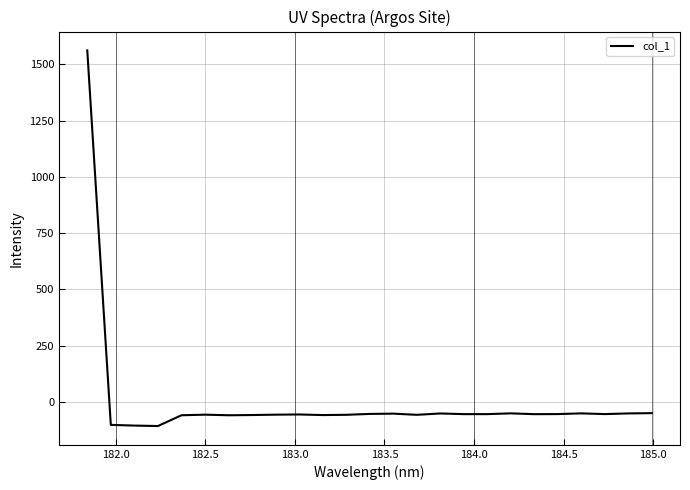

What is the difference between the maximum and minimum values?

1669.4